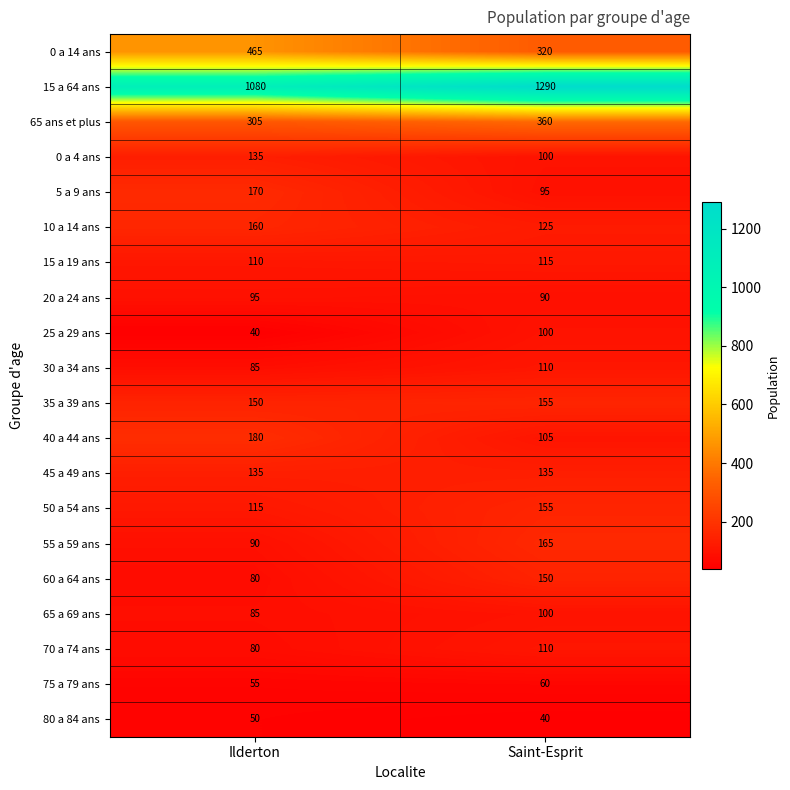

What is the difference between the 80 a 84 ans values at Ilderton and Saint-Esprit?

10